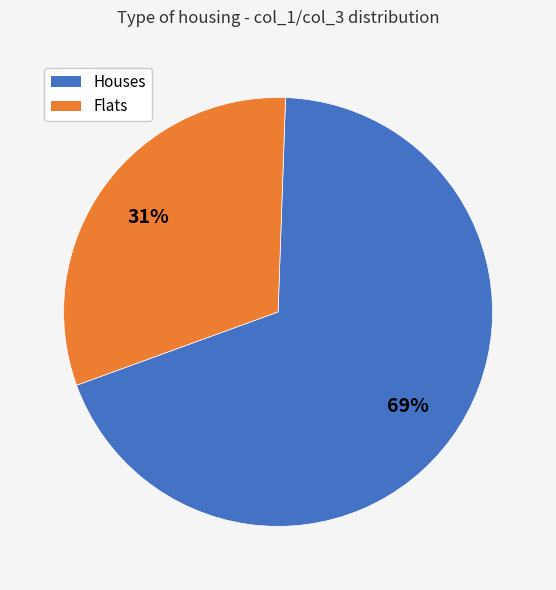

Does any single category account for the majority?

Yes